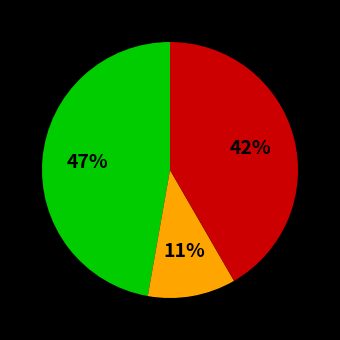

How many slices are in this pie chart?

3